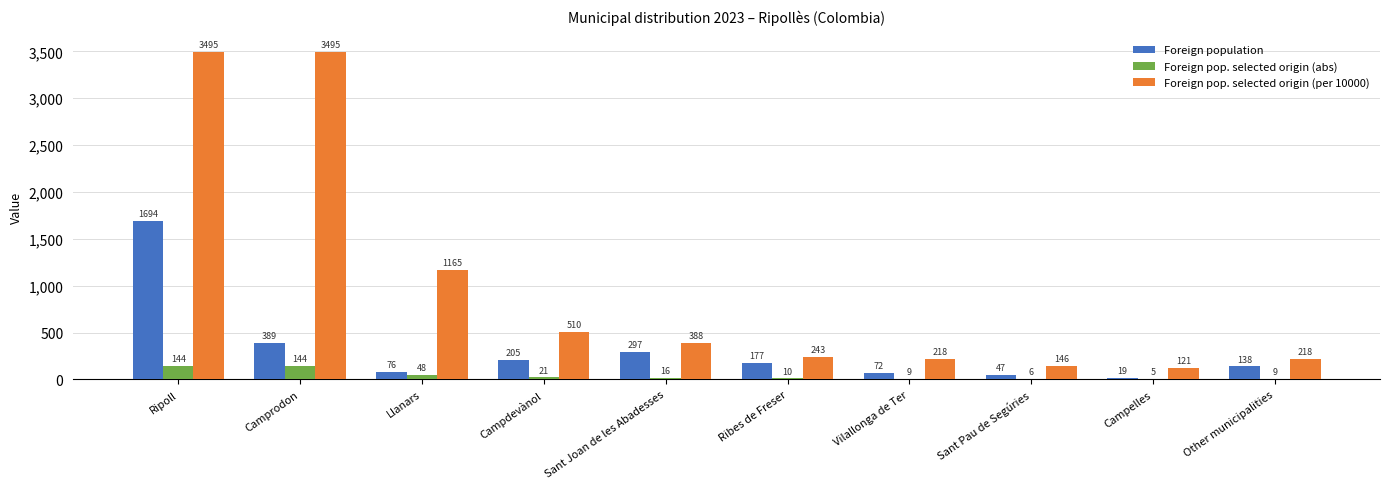

Which series changed the most between Ripoll and Vilallonga de Ter?

Foreign pop. selected origin (per 10000)